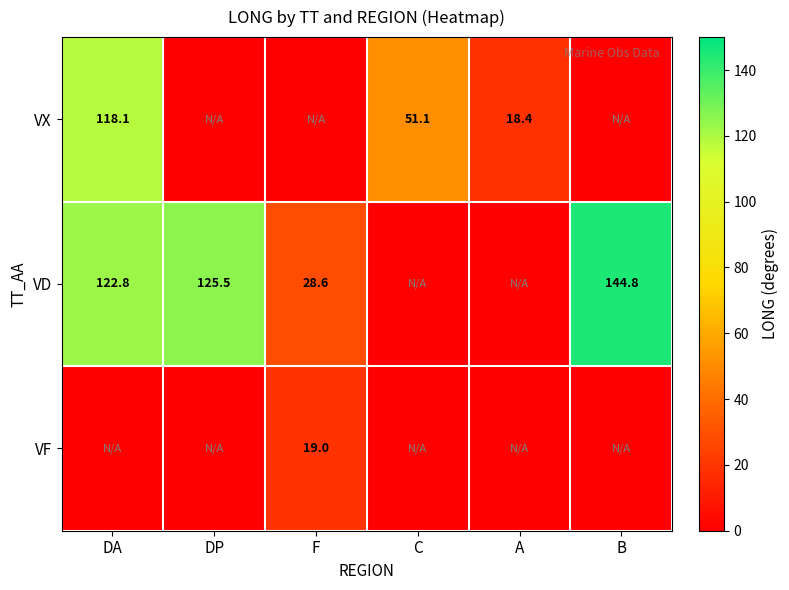

The value of VX at A is 18.4. True or false?

True